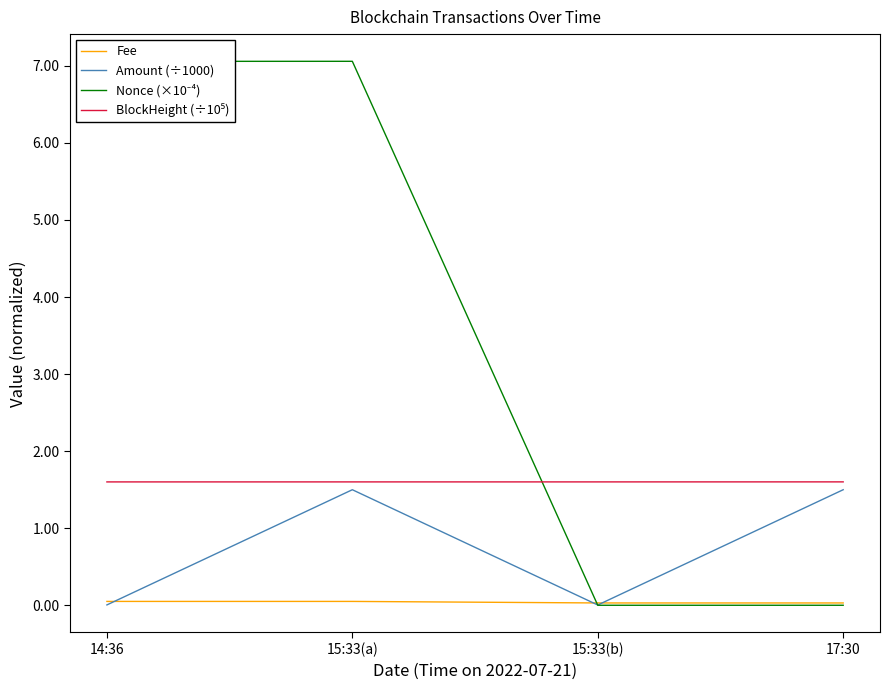

True or false: Fee has a value of 0.1 at 15:33(a).

True